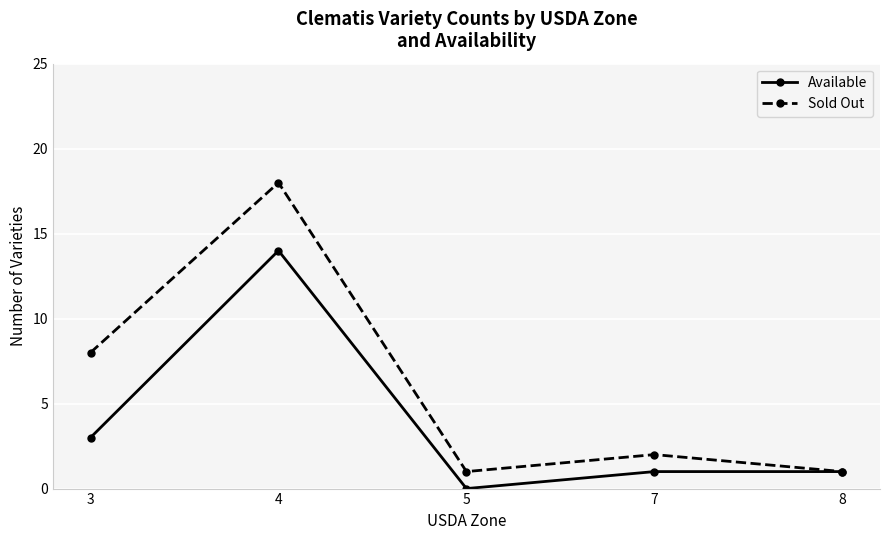

At how many categories does at least one series exceed 10?

1